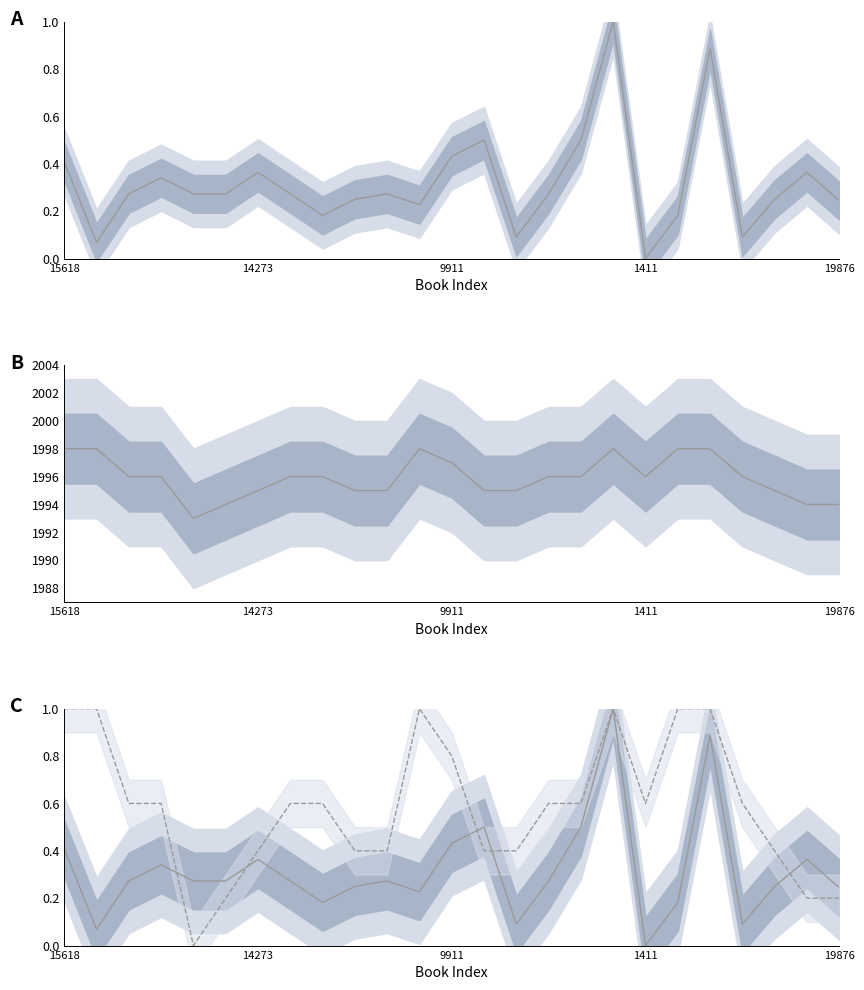

True or false: pageCount (norm) and pageCount intersect in this chart.

False